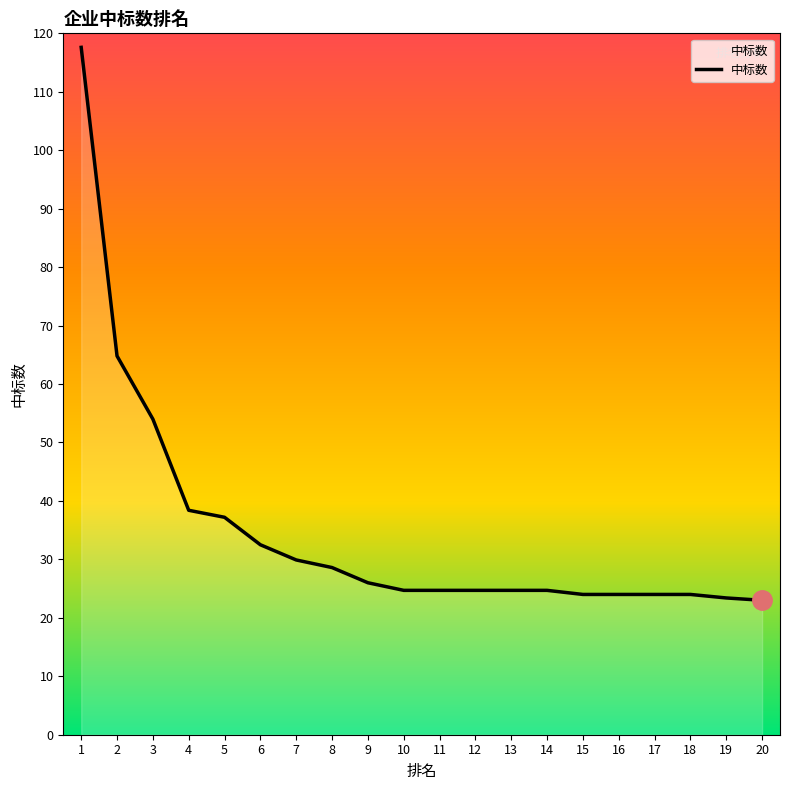

What is the greatest value displayed?

117.6